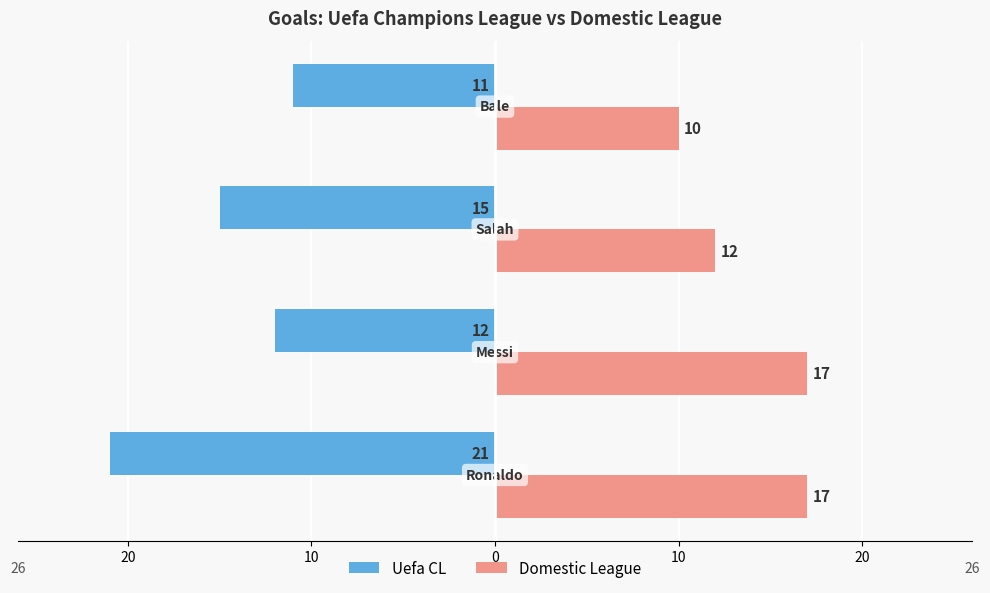

What are all the series names shown in the legend?

Uefa CL, Domestic League